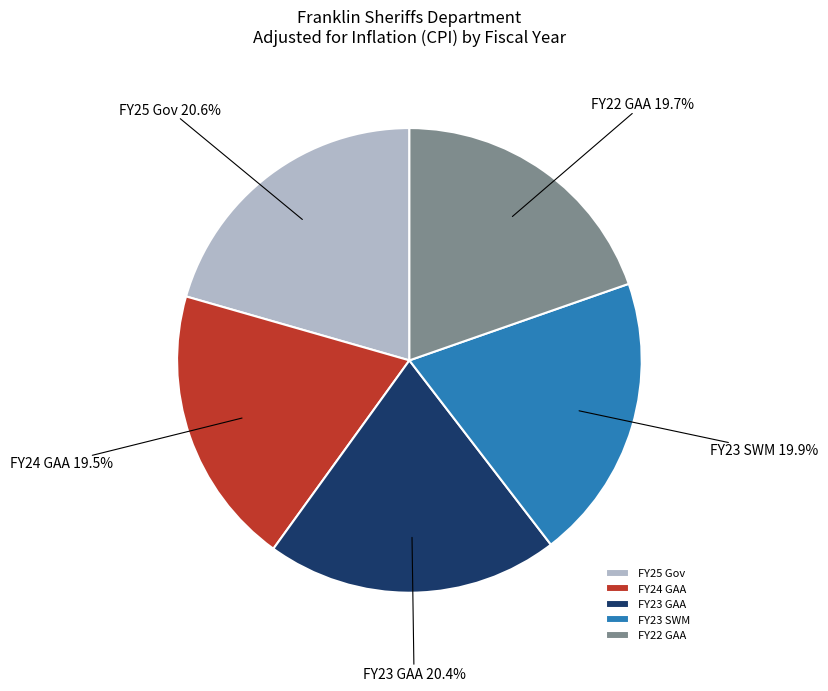

Does FY22 GAA represent more than half of the total?

No